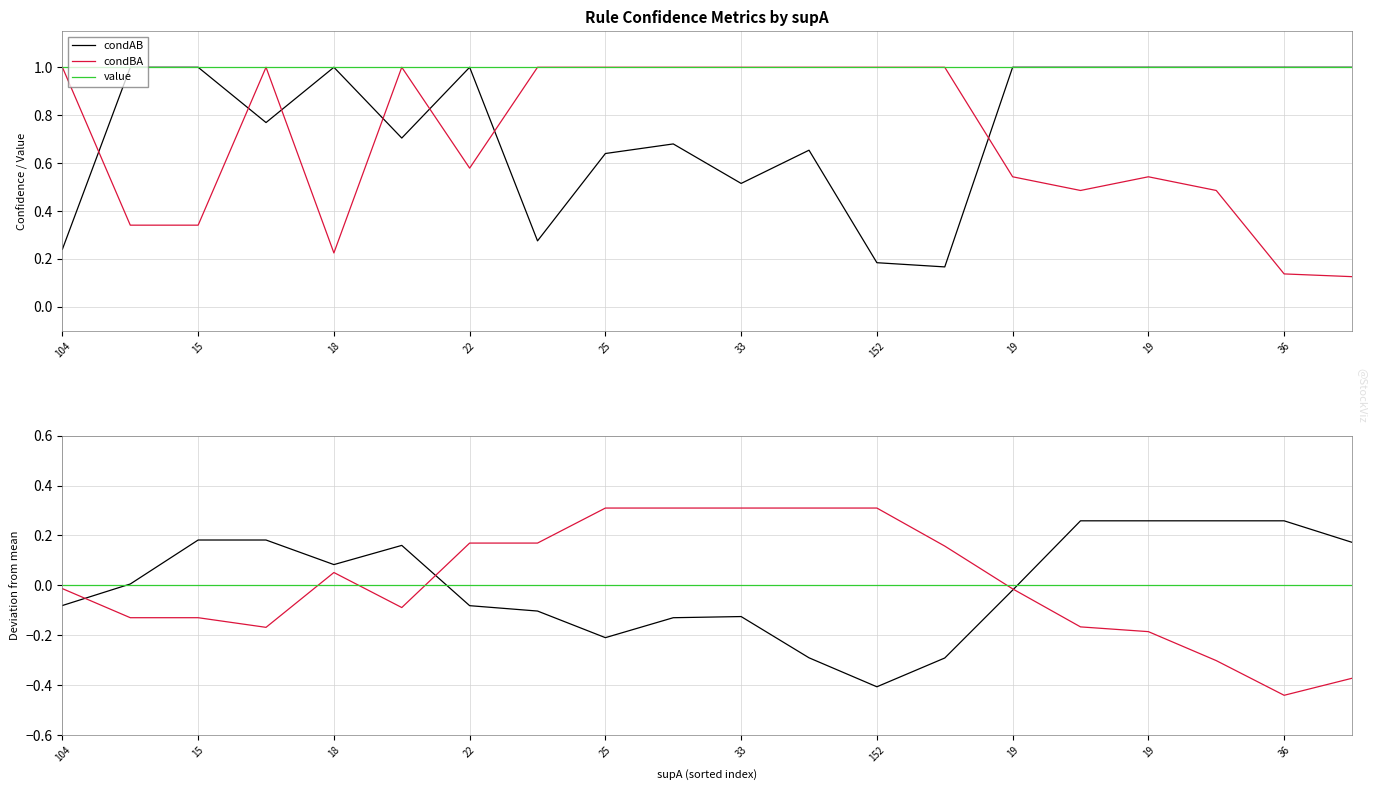

What is the lowest value of the condAB series?

-0.4